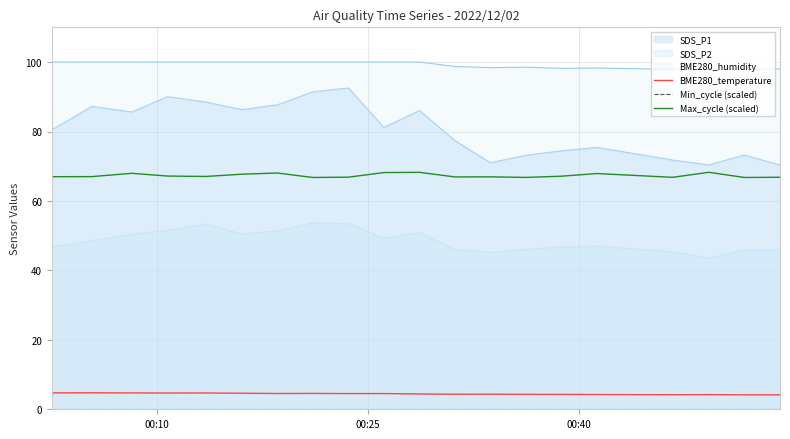

Which series has the largest total across all categories?

BME280_humidity